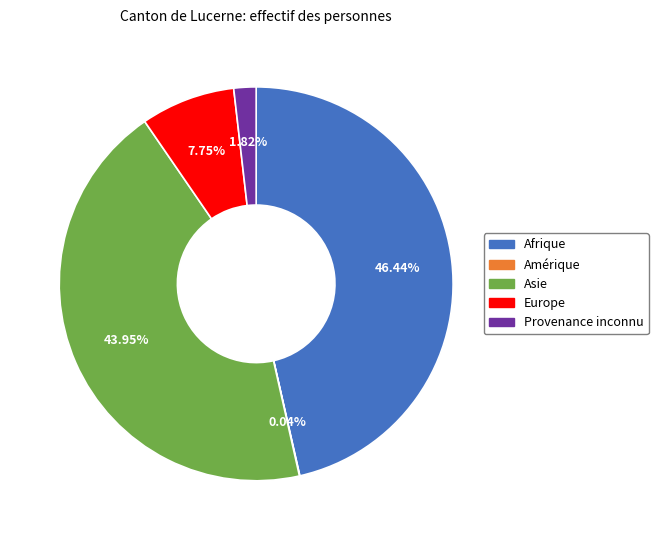

Does Europe account for over 50% of the chart?

No